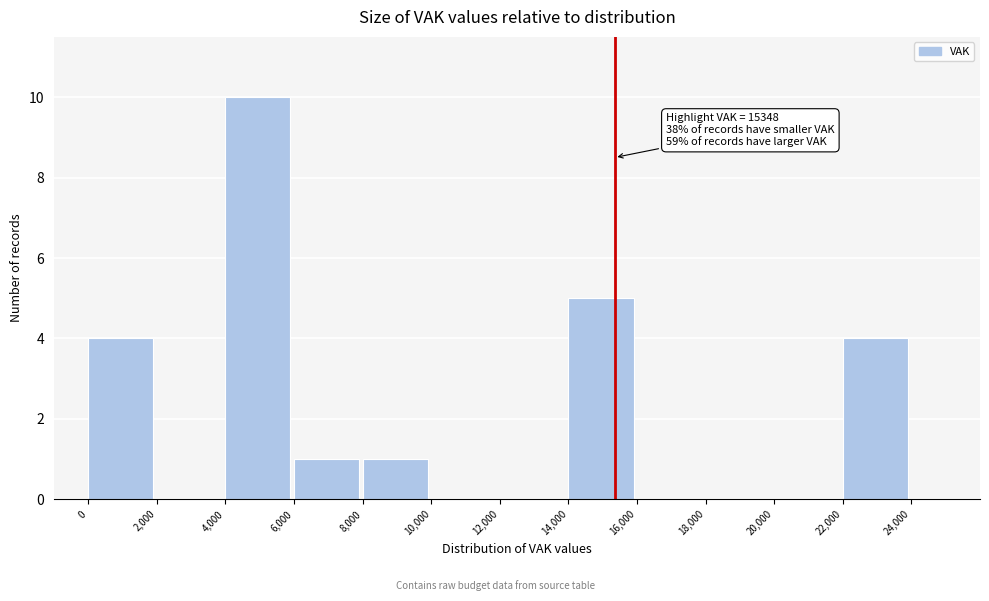

Reading right to left, extract all data points from this chart.

24,000=0	22,000=4	20,000=0	18,000=0	16,000=0	14,000=5	12,000=0	10,000=0	8,000=1	6,000=1	4,000=10	2,000=0	0=4